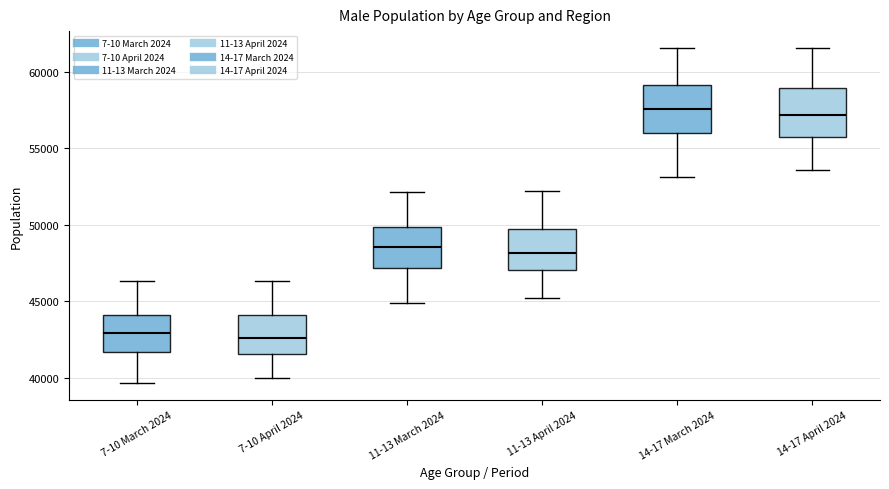

Where is the upper edge of the box for 14-17 March 2024 on the y-axis? The values are not printed on the chart, so give them approximately, as read against the axis.

59000